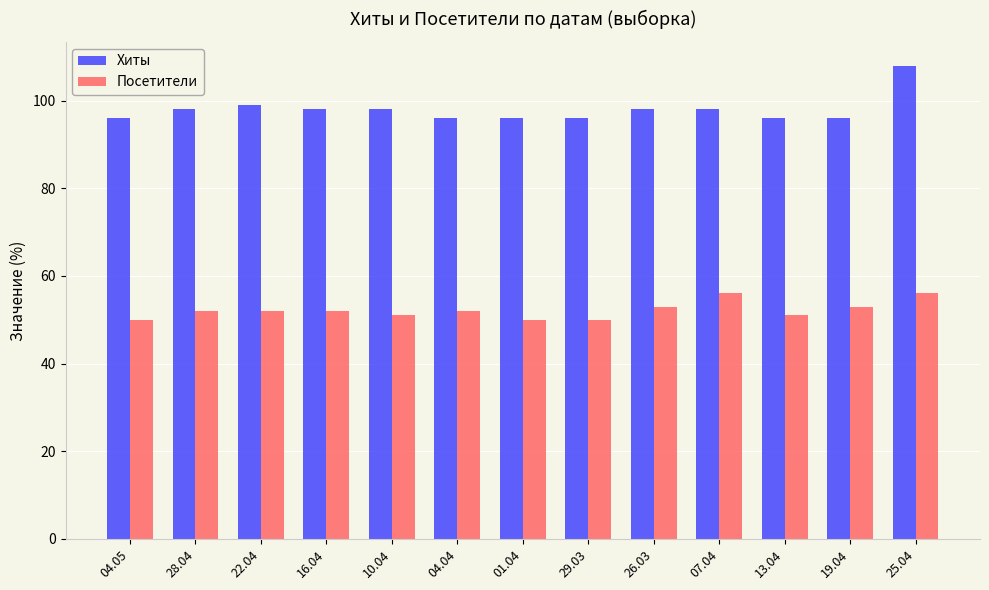

What is the difference between the highest and lowest values at 07.04?

42